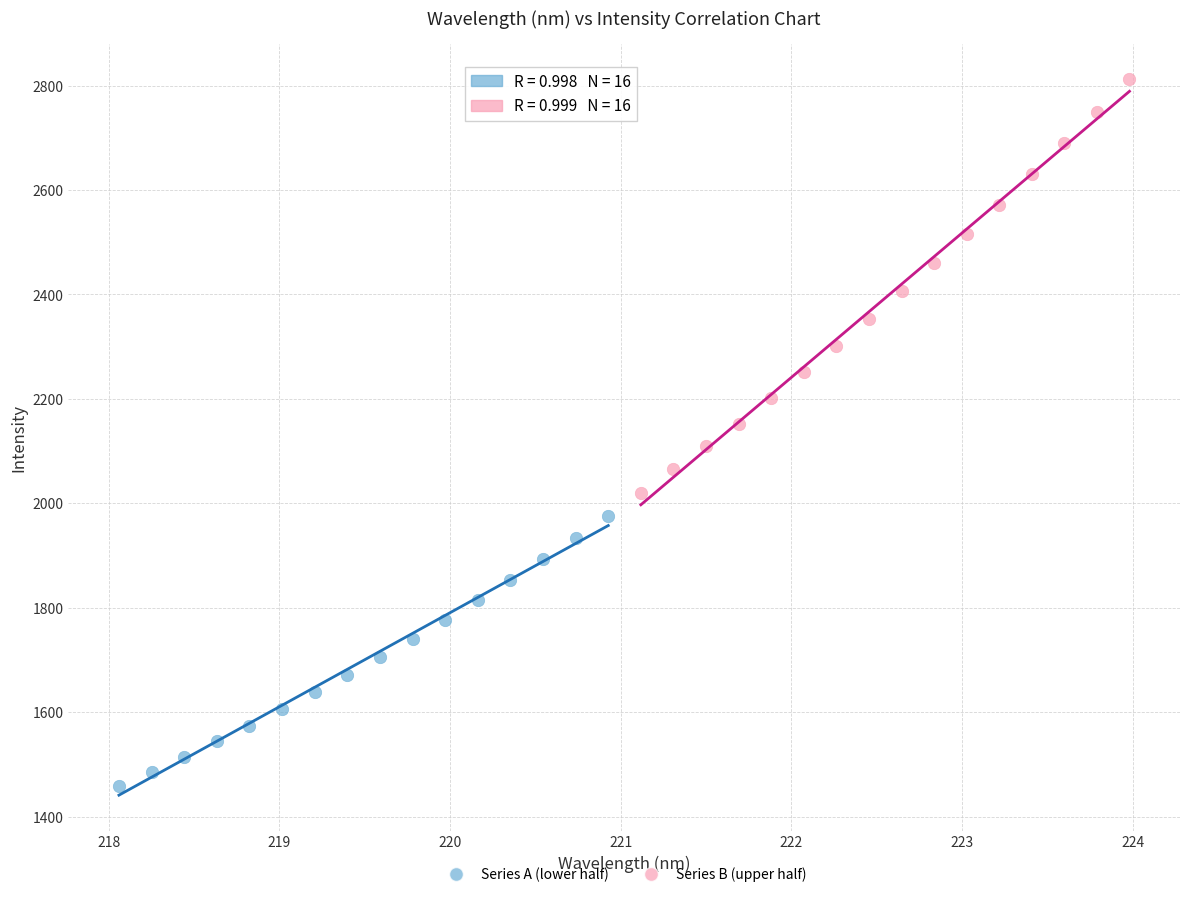

What are all the series names shown in the legend?

Series A (lower half), Series B (upper half)